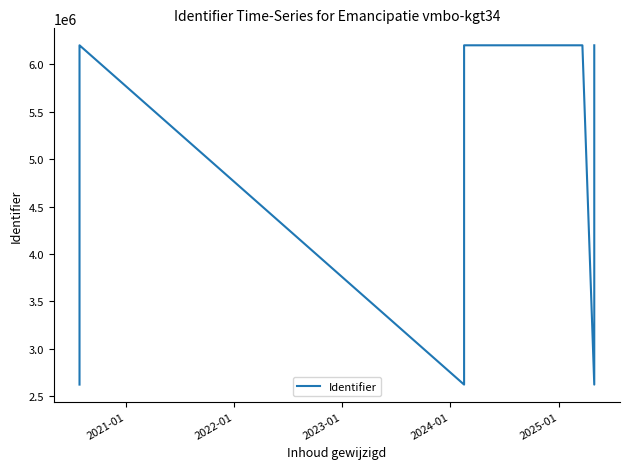

The value at 2025-01 is 9992954. True or false?

False